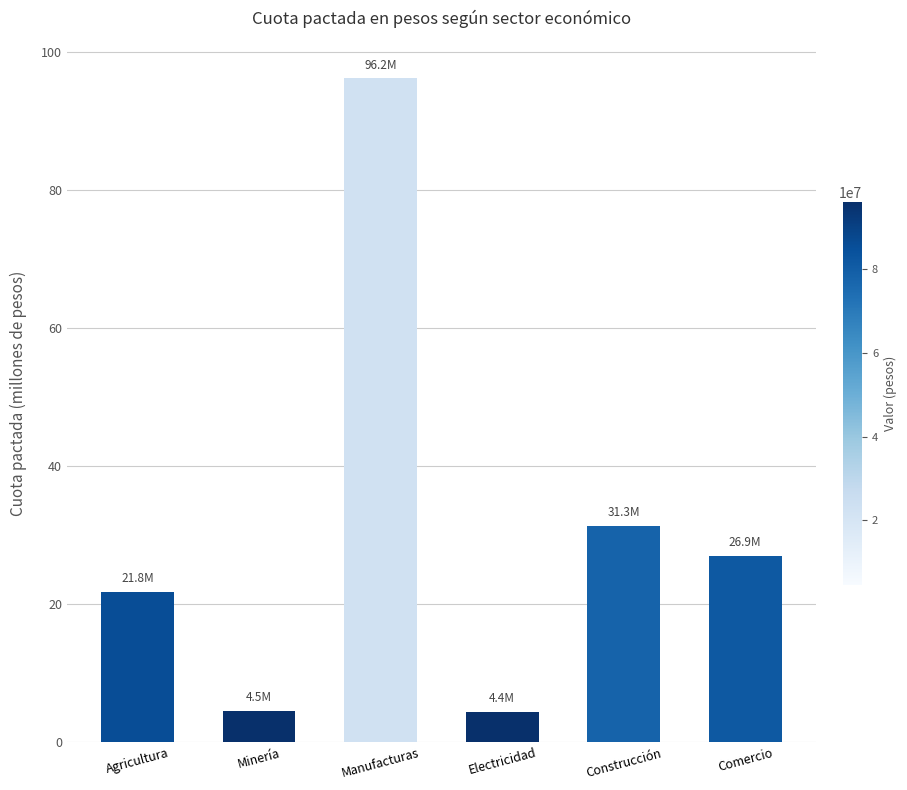

What is the label of the 4th bar from the right?

Manufacturas